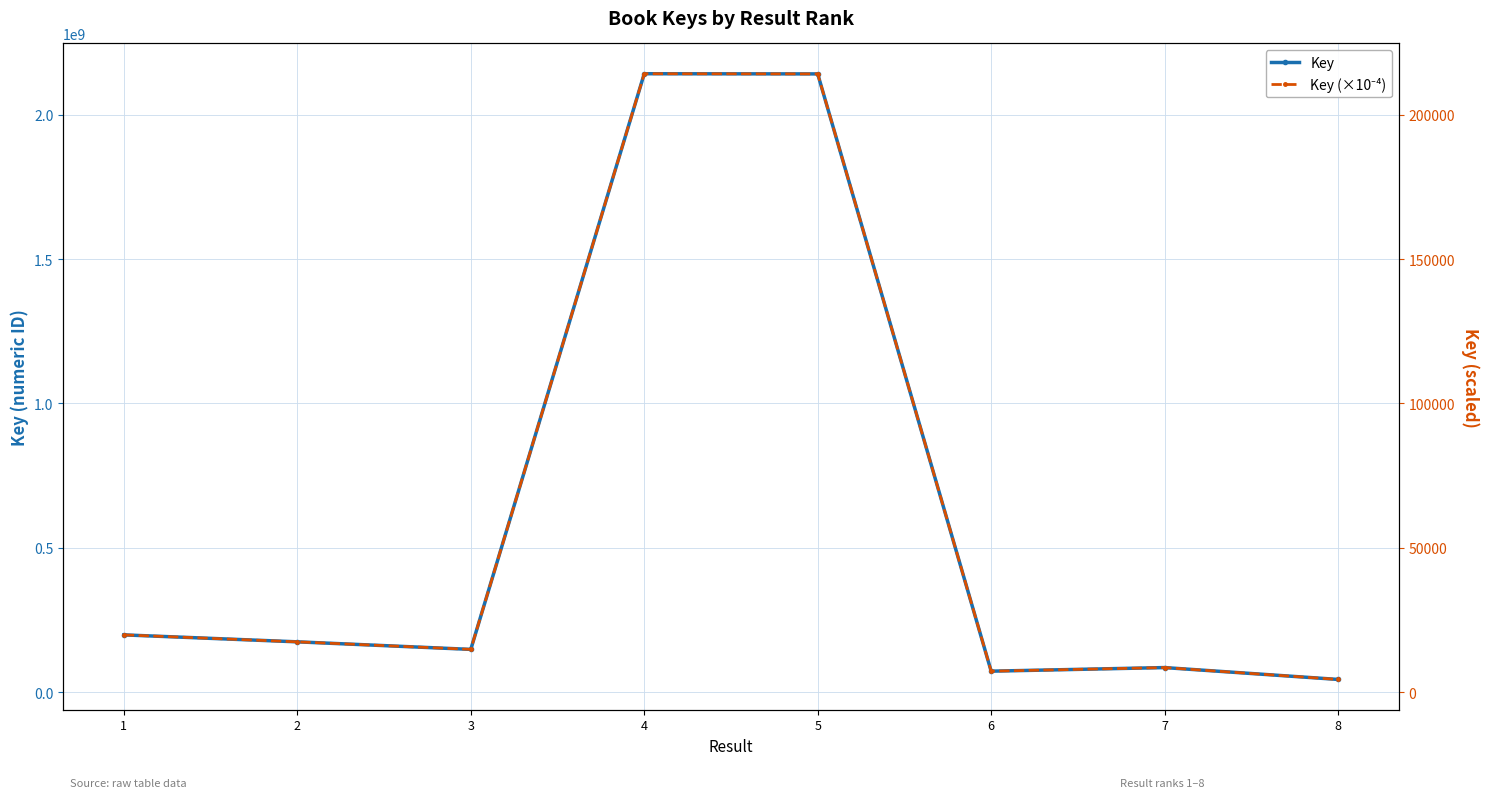

In Key, how many points are lower than both neighbors (excluding endpoints)?

2